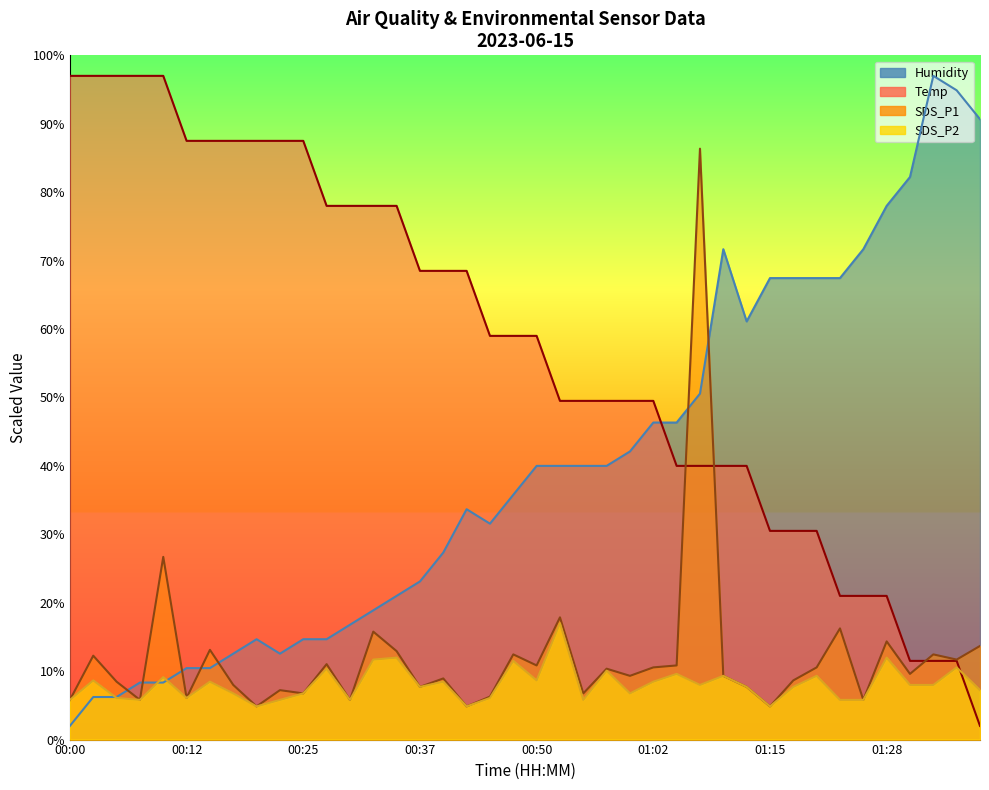

What is the label of the 2nd point from the left?

00:02